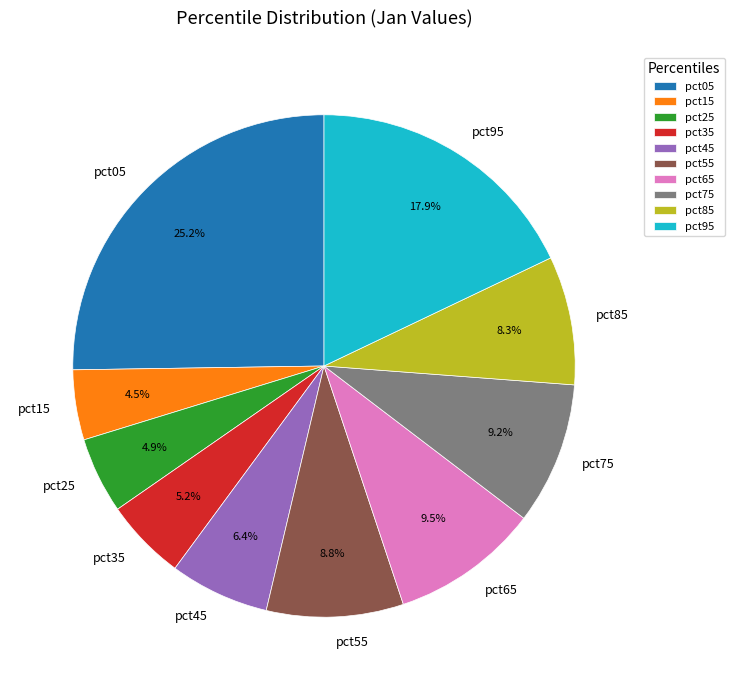

To the nearest percent, what portion does pct35 represent?

5%